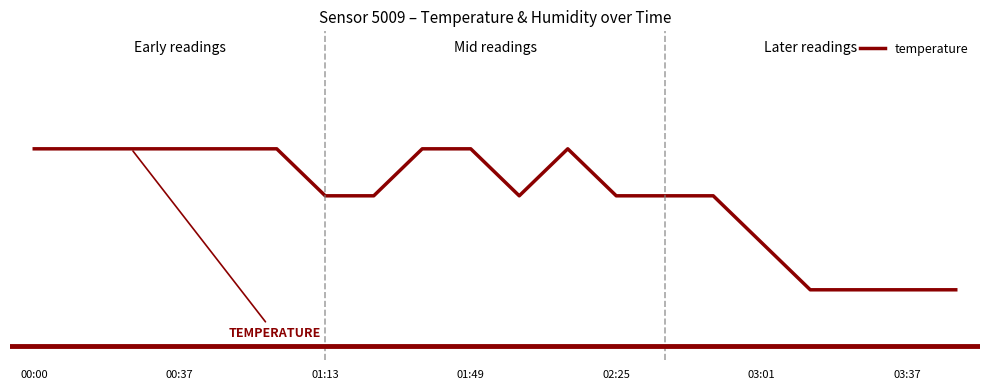

What is the minimum value shown in the chart?

4.6